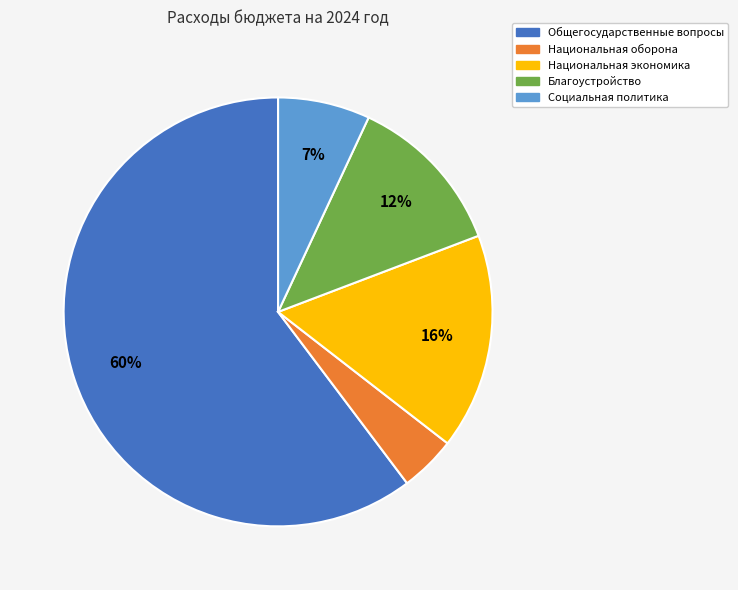

Rank the categories by value from highest to lowest.

Общегосударственные вопросы, Национальная экономика, Благоустройство, Социальная политика, Национальная оборона